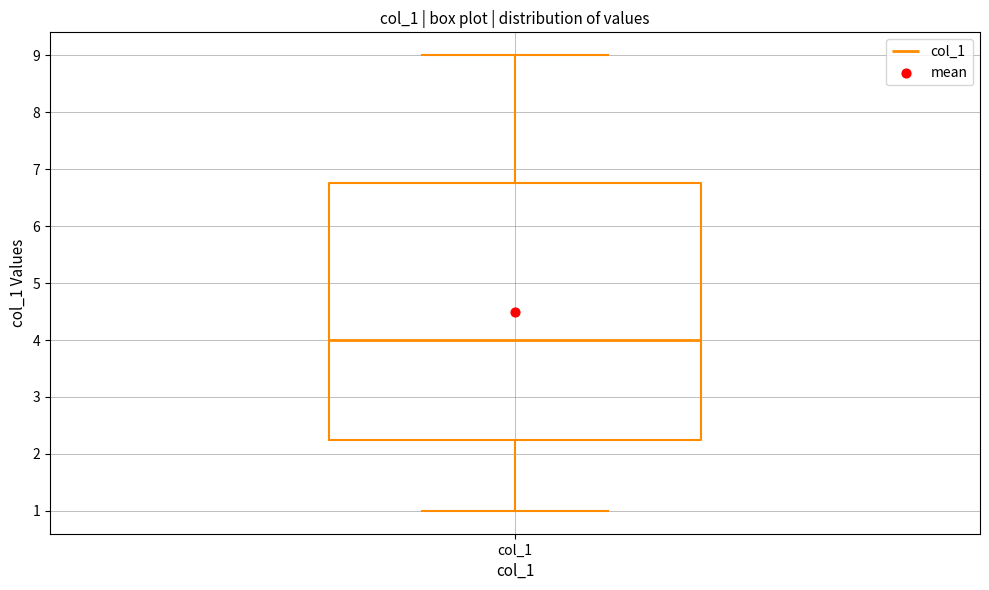

Where is the upper edge of the box for col_1 on the y-axis? The values are not printed on the chart, so give them approximately, as read against the axis.

6.8